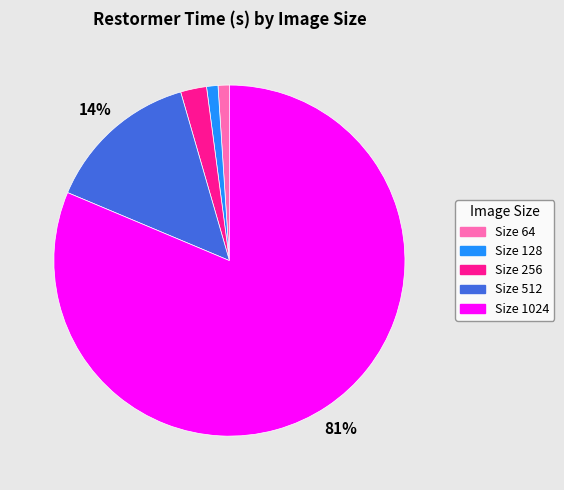

To the nearest percent, what is the average slice percentage?

20%